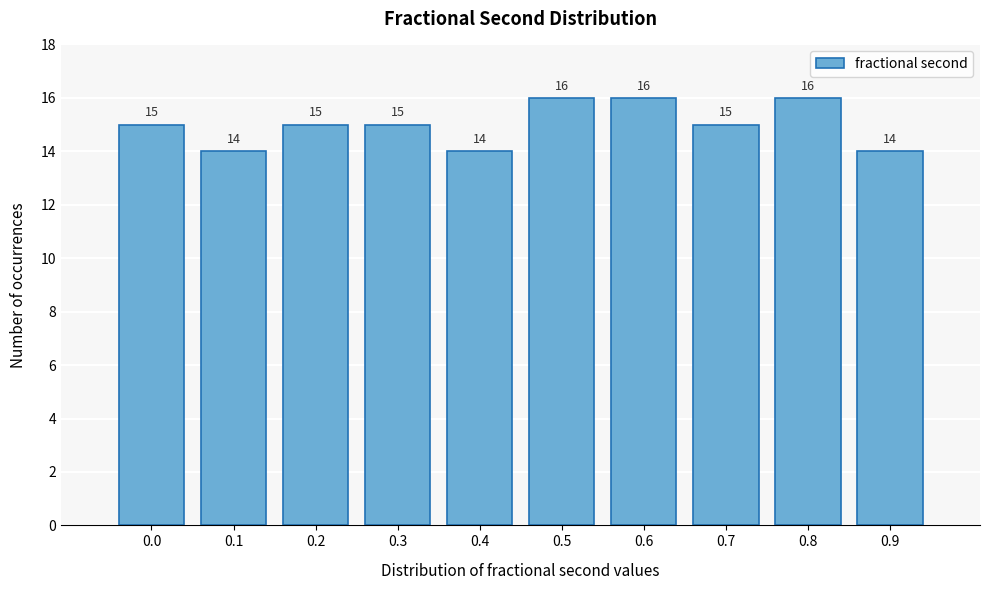

Reading right to left, list all the values displayed in this chart.

0.9=14	0.8=16	0.7=15	0.6=16	0.5=16	0.4=14	0.3=15	0.2=15	0.1=14	0.0=15